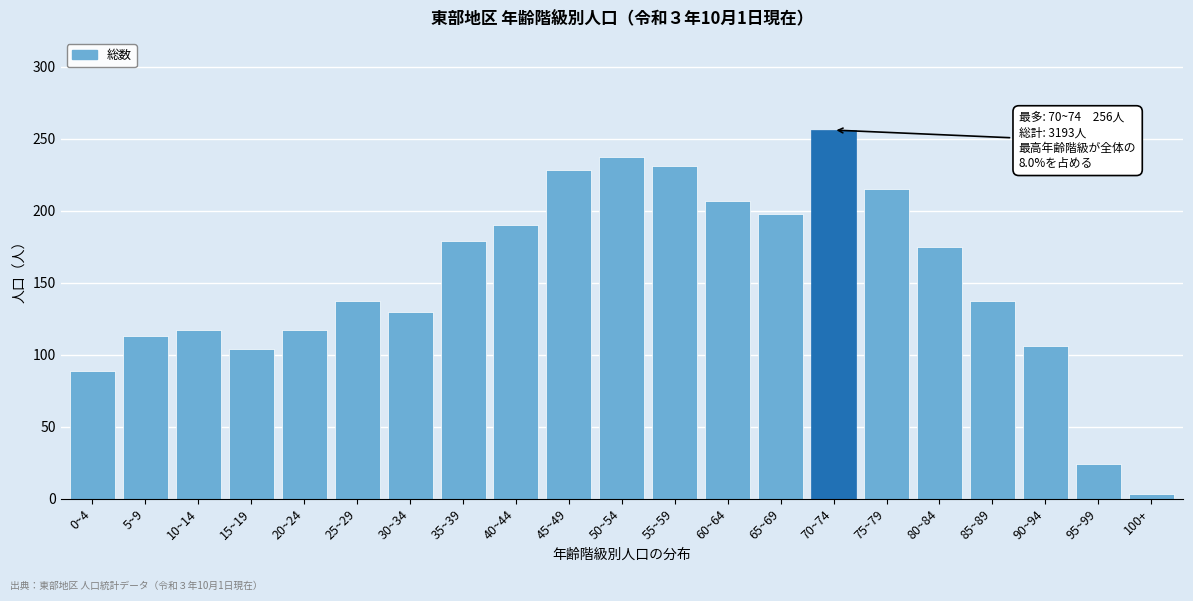

Reading right to left, extract all data points from this chart.

3	24	106	137	175	215	256	198	207	231	237	228	190	179	130	137	117	104	117	113	89